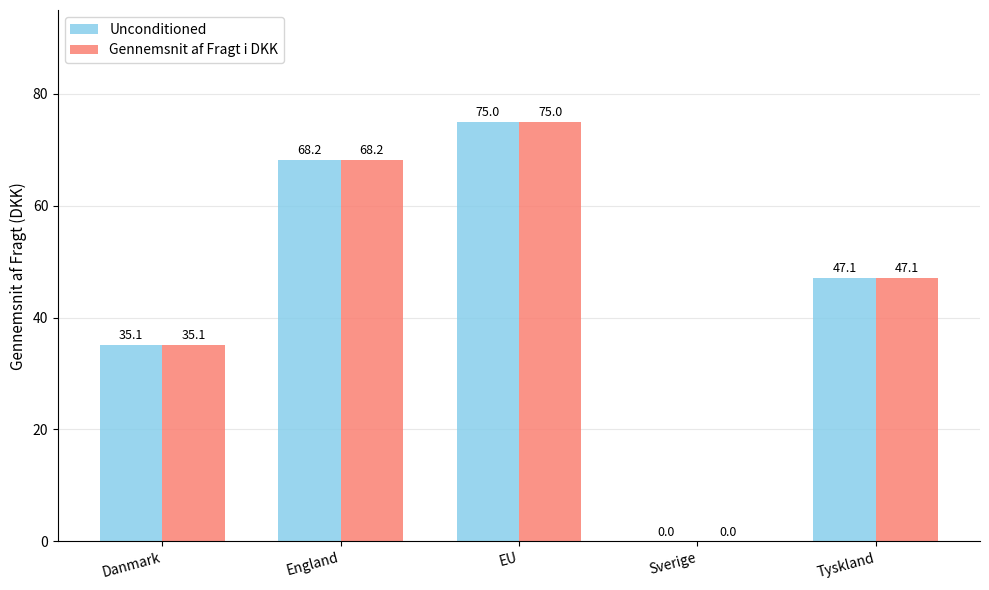

What is the maximum value for Gennemsnit af Fragt i DKK?

75.0